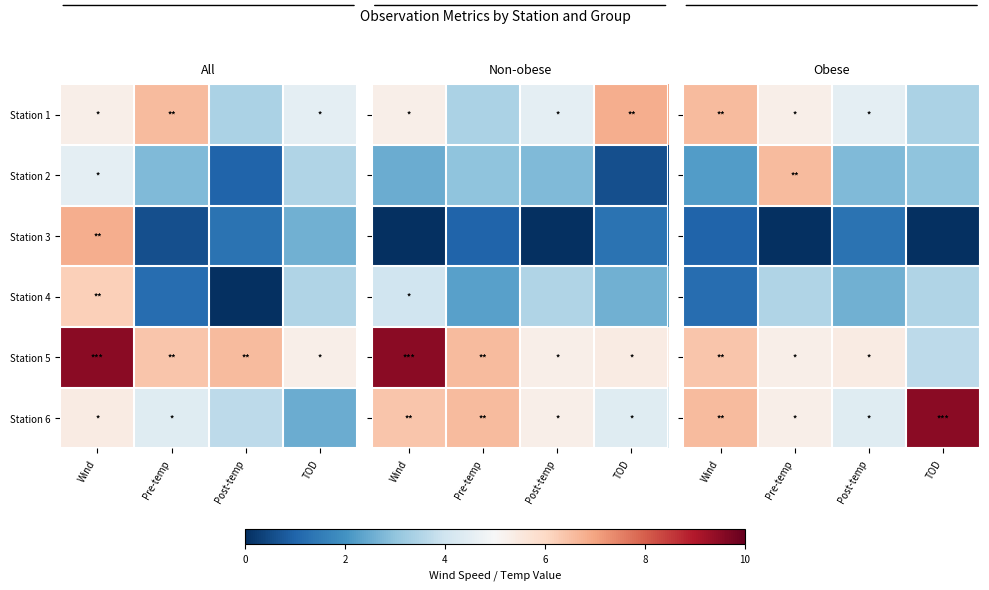

Count the number of categories in the chart.

4